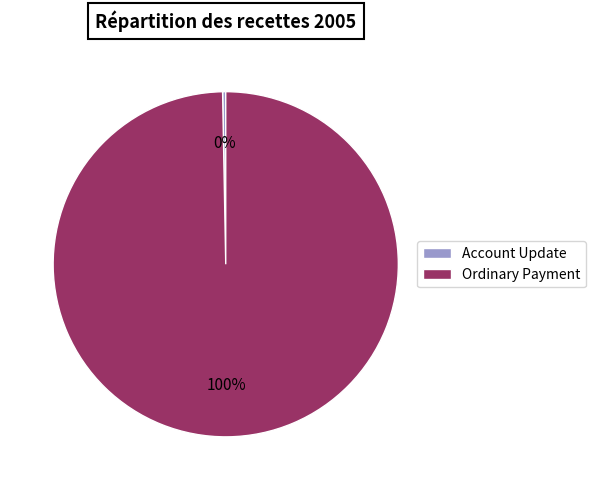

Is there any slice that represents more than half of the pie?

Yes